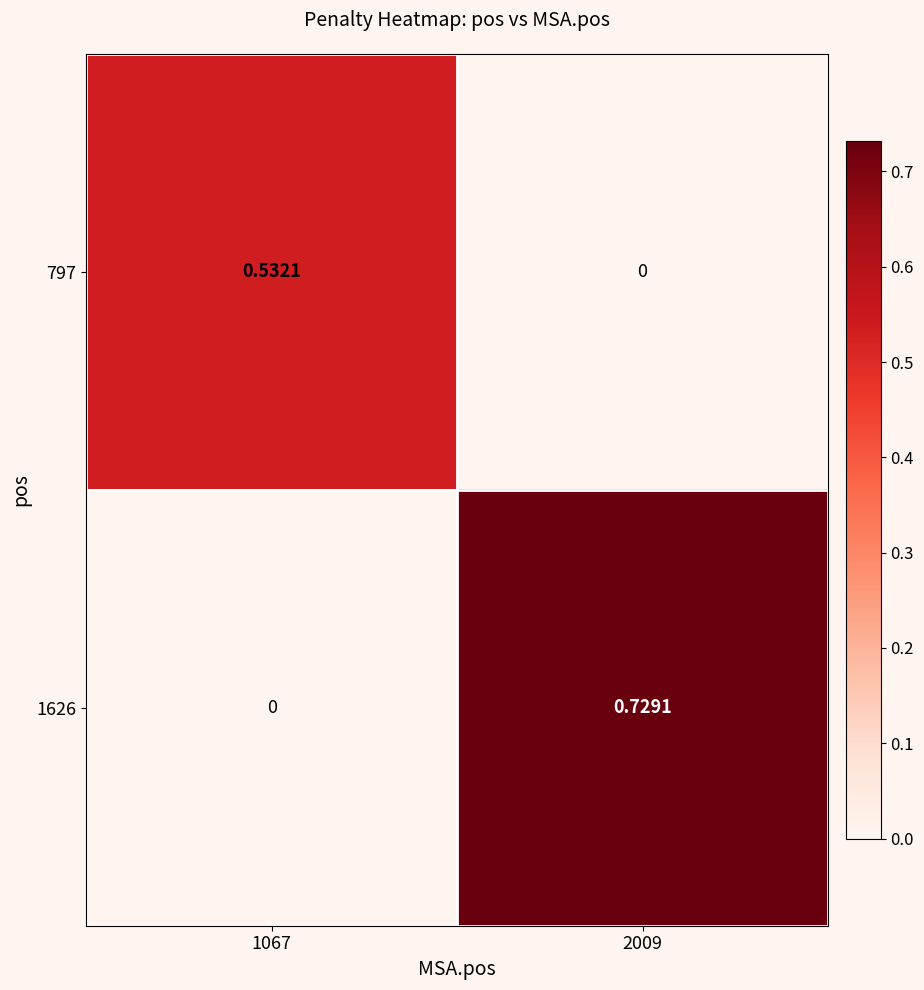

Is the value of 797 at 1067 greater than the value of 1626 at 1067?

Yes